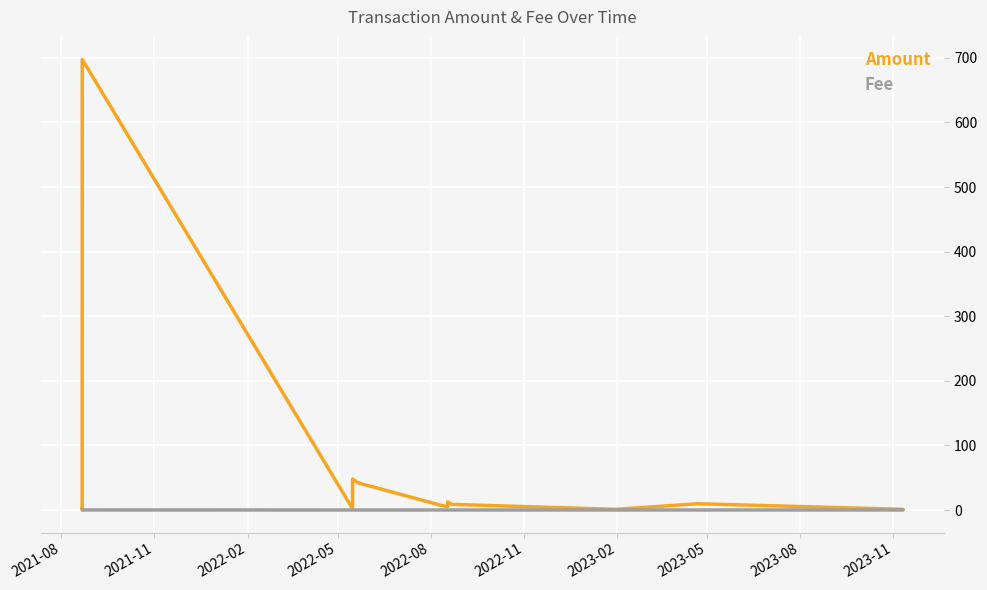

What is the maximum value shown in the chart?

697.6